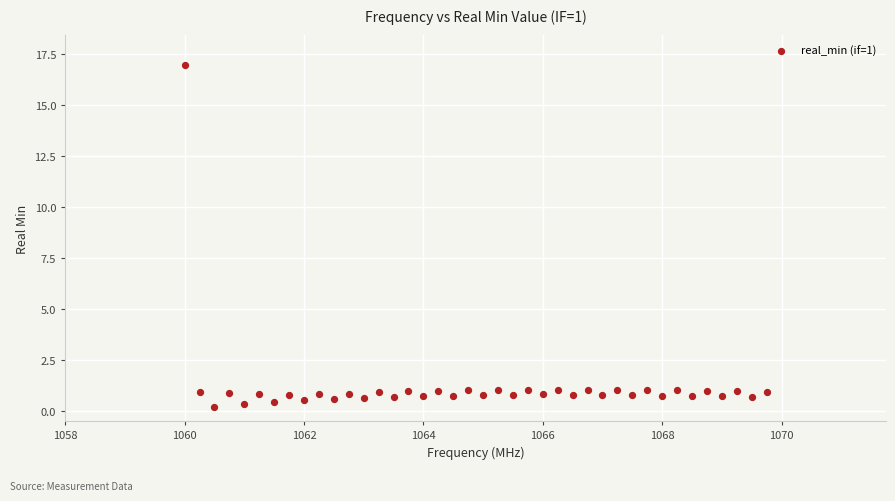

What is the range of Y values (max minus min)?

16.7